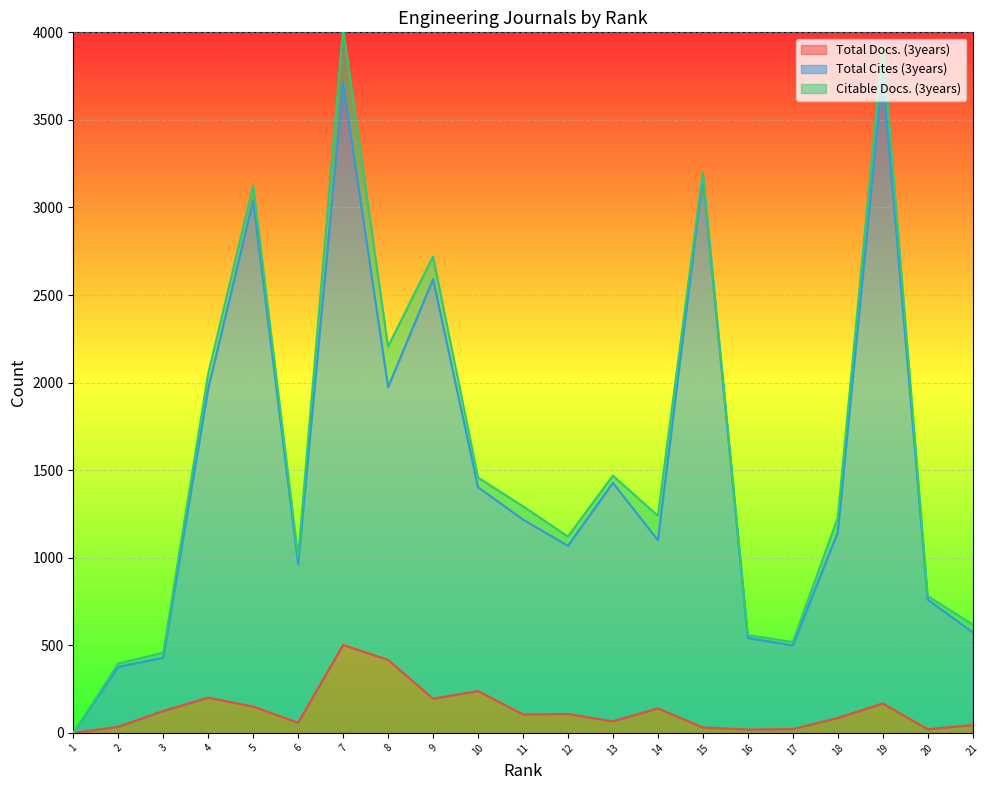

Which series has the widest spread of values?

Total Cites (3years)